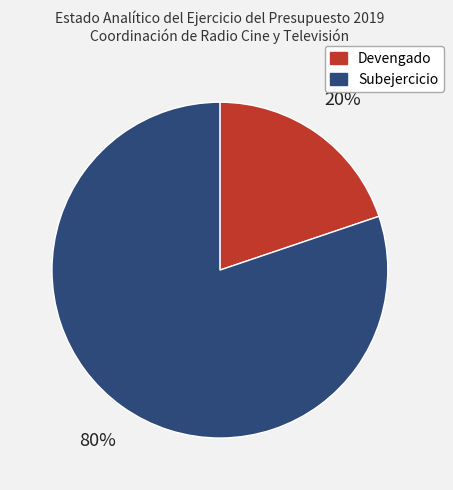

Do Devengado and Subejercicio together represent more than half of the pie?

Yes